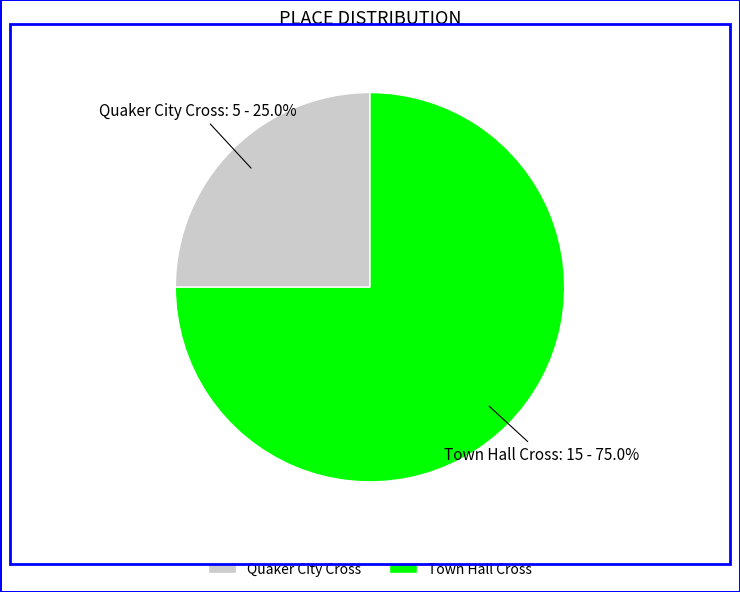

Combined, what portion of the pie is Quaker City Cross and Town Hall Cross?

100.0%